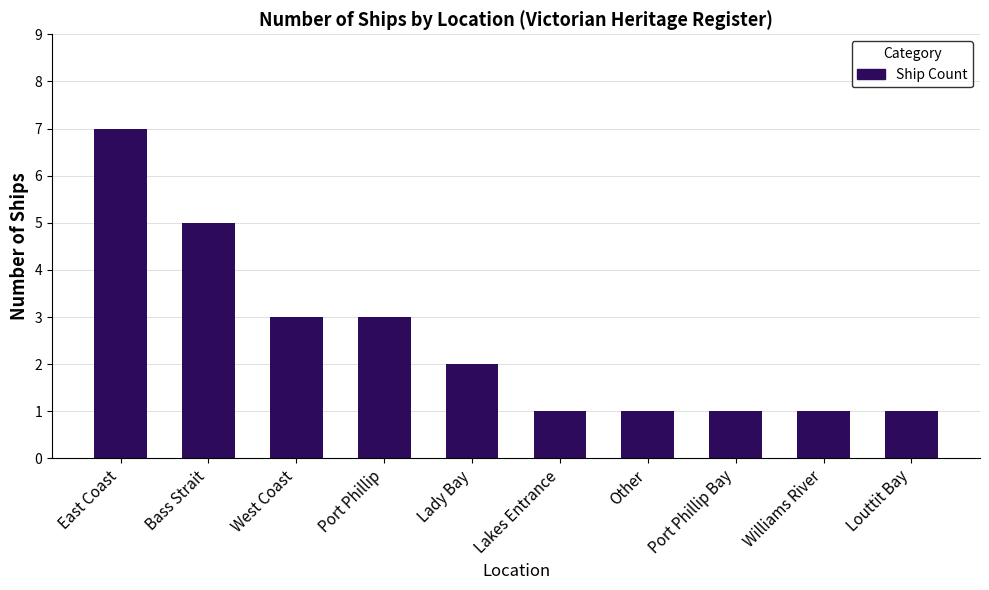

Which category has the highest value across all series?

East Coast